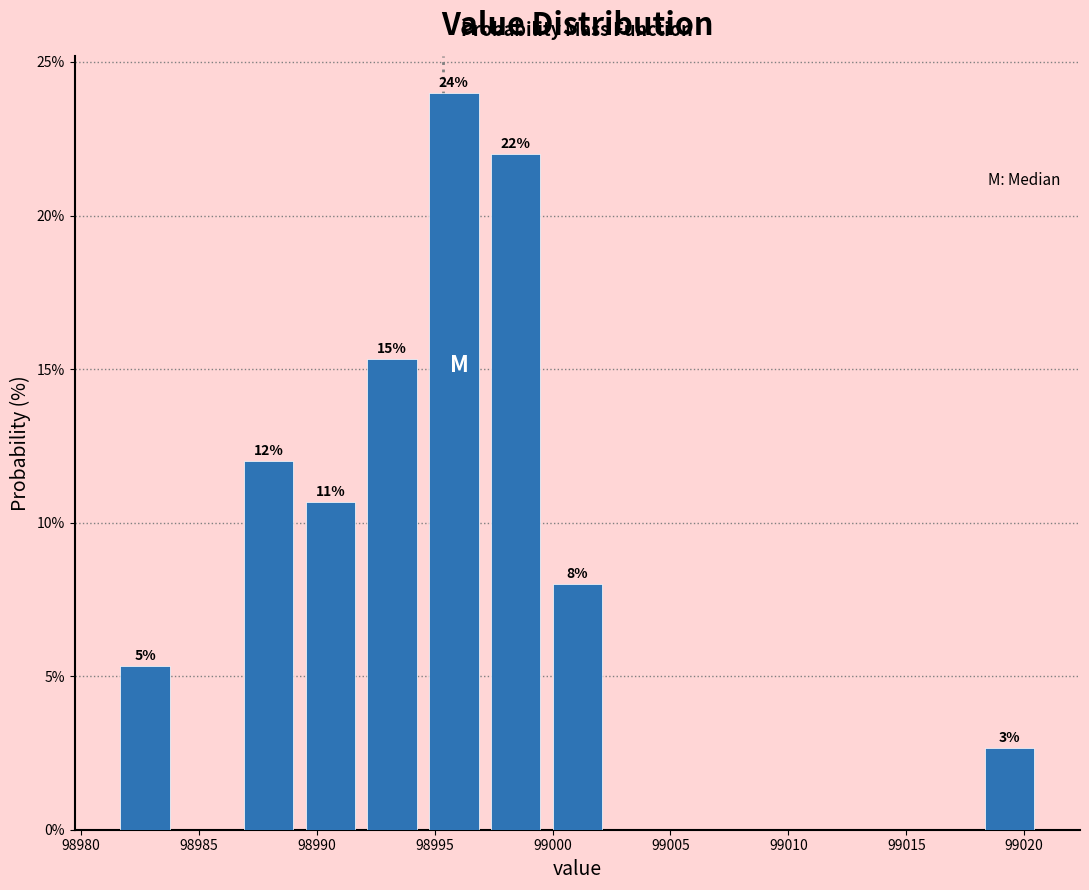

Which range on the x-axis has the tallest bar?

98994.5 to 98997.0